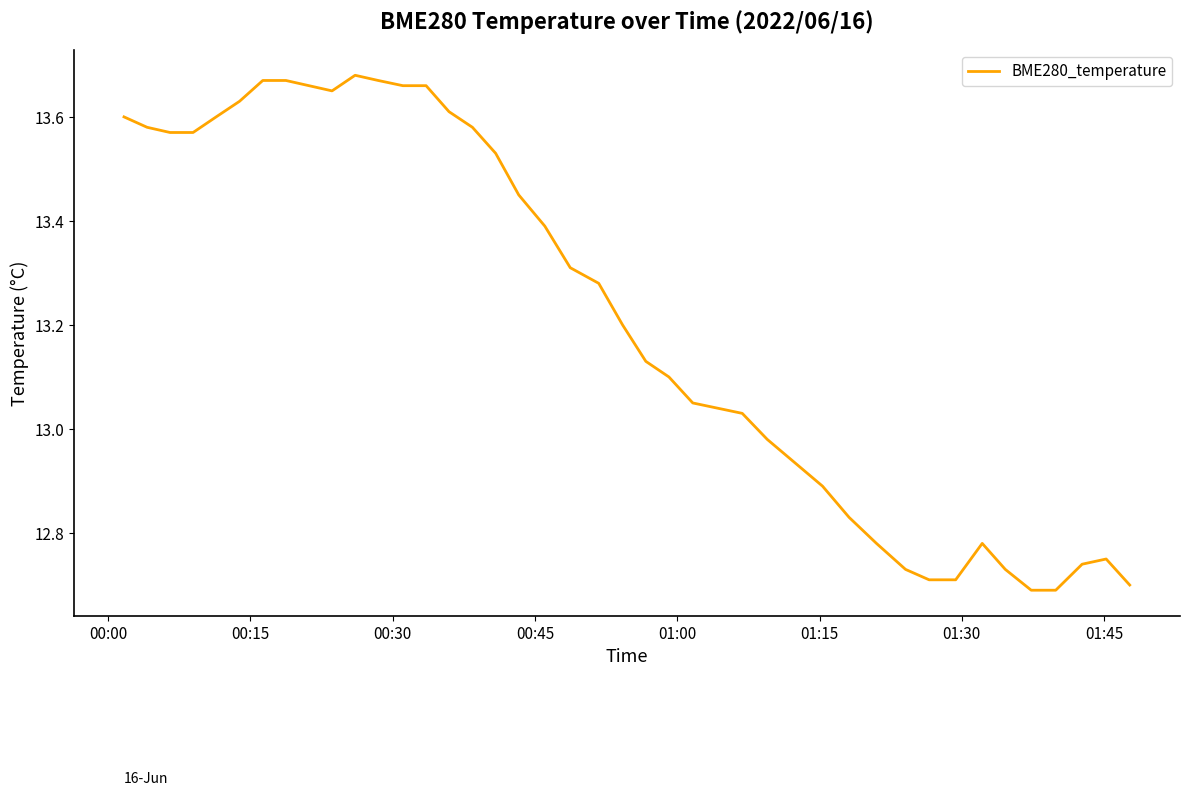

What is the difference between the maximum and minimum values?

1.0